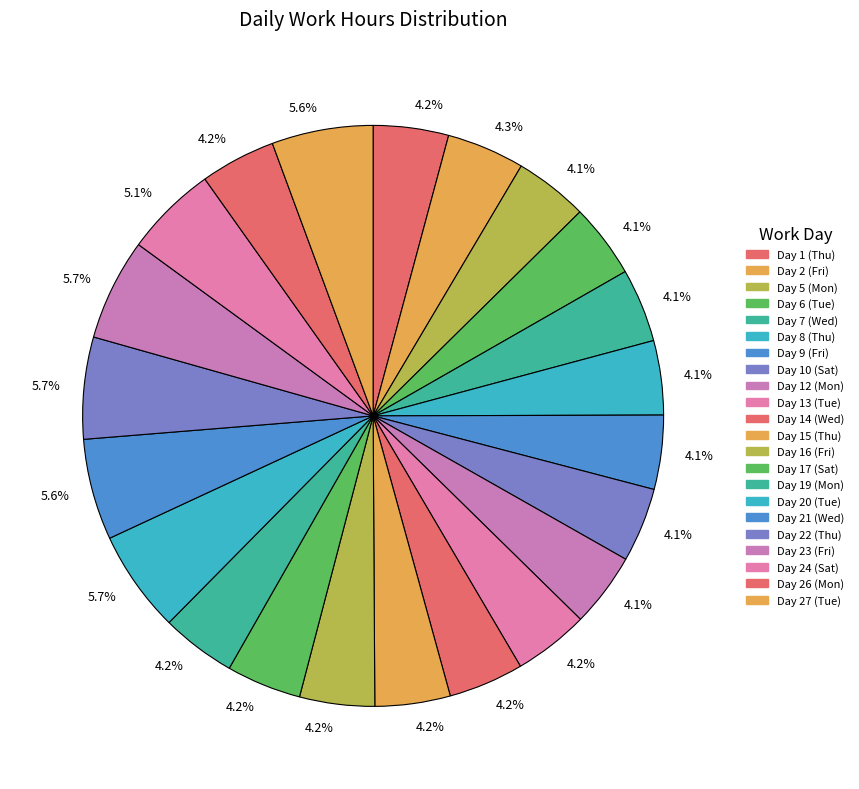

How many slices are in this pie chart?

22